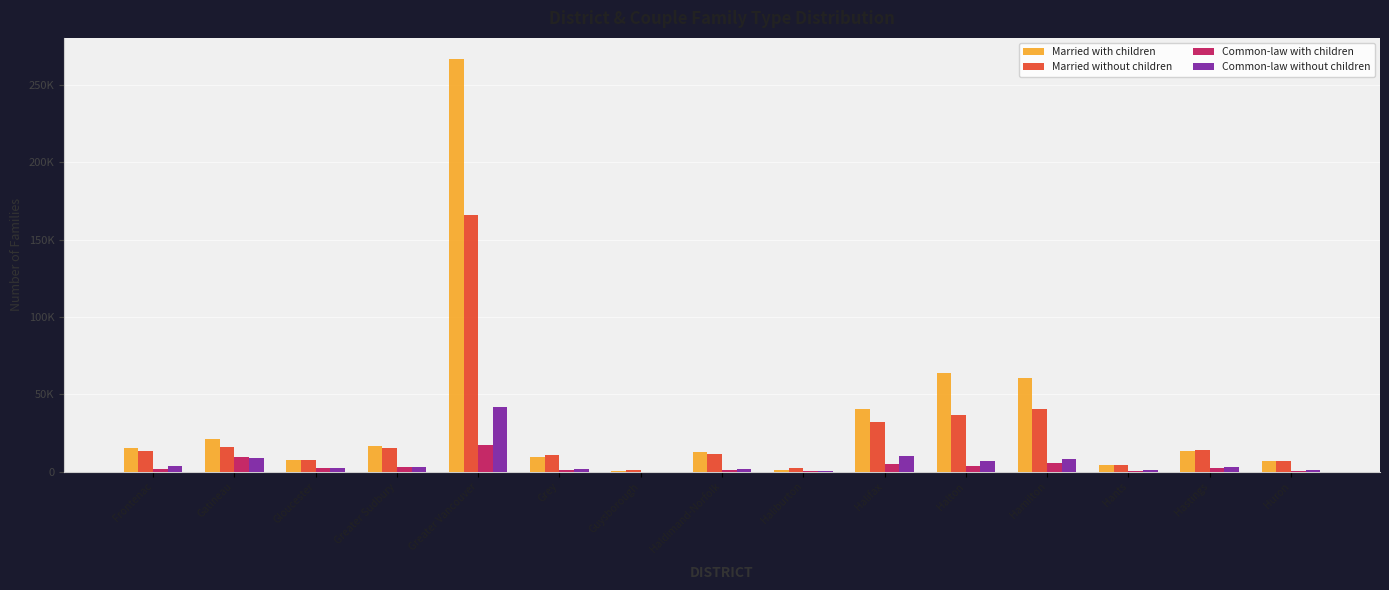

What is the value of the Married with children bar at the 14th from the left?

13535